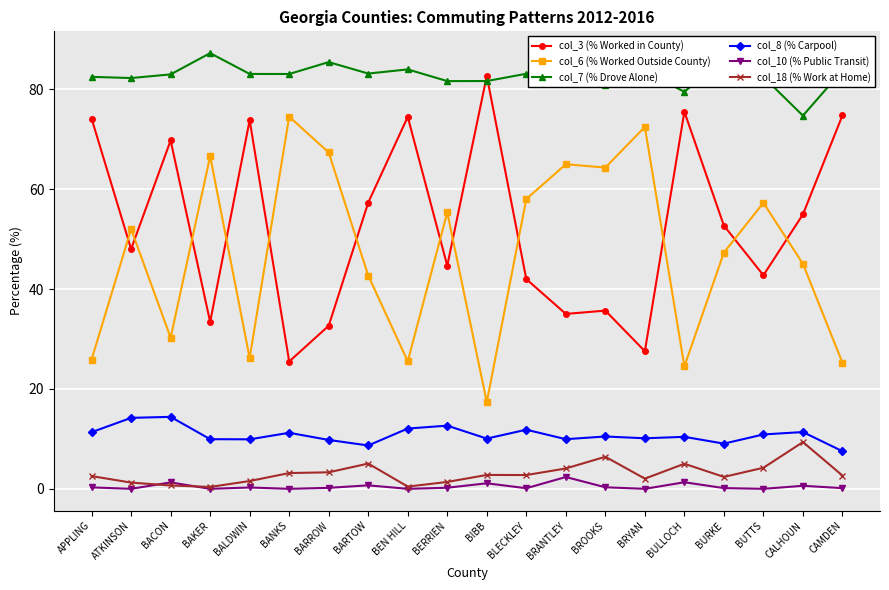

Which series has the largest total across all categories?

col_7 (% Drove Alone)